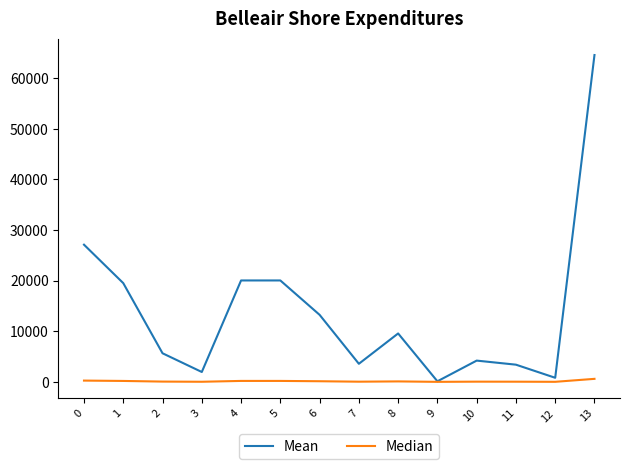

What is the maximum value shown in the chart?

64599.0